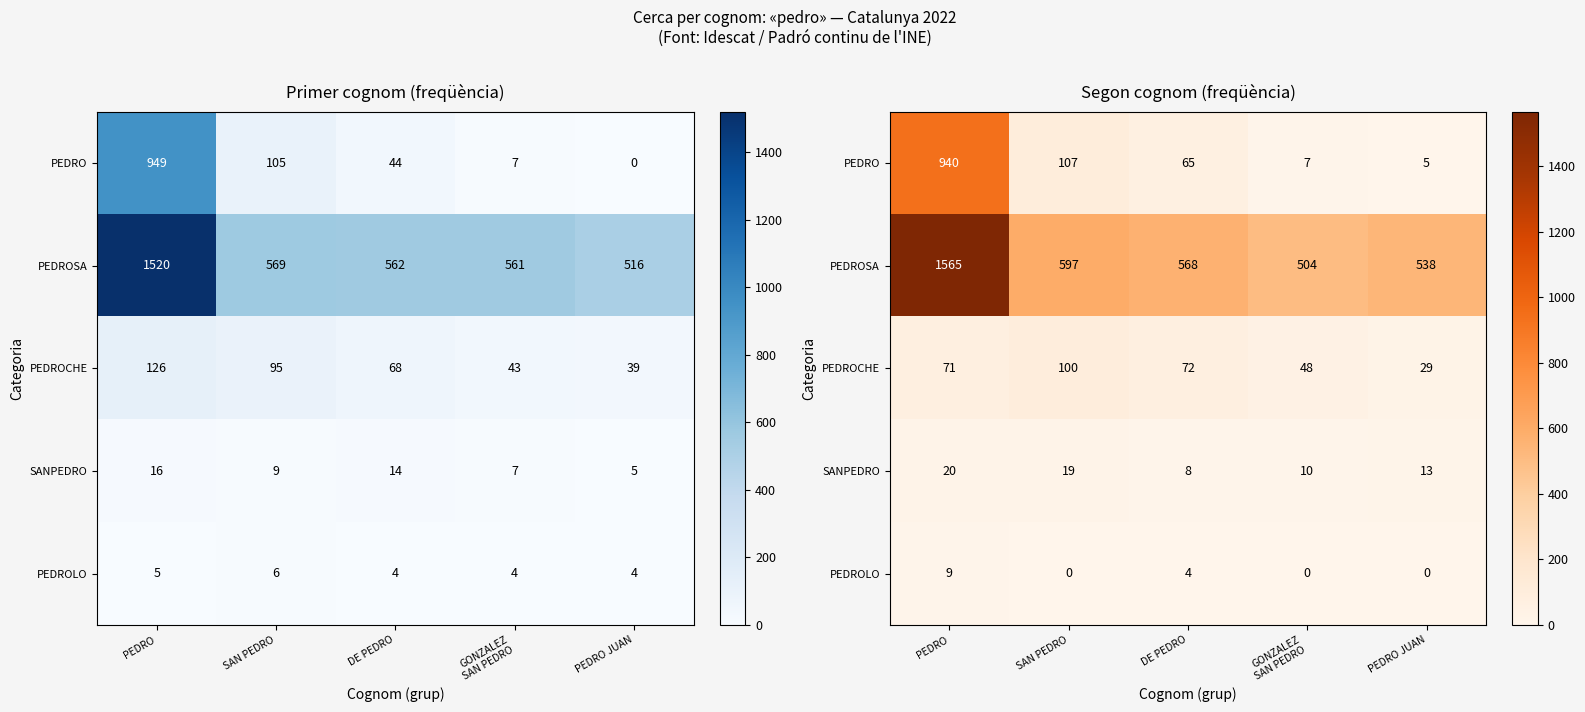

True or false: PEDROLO has a value of 0 at SAN PEDRO.

True